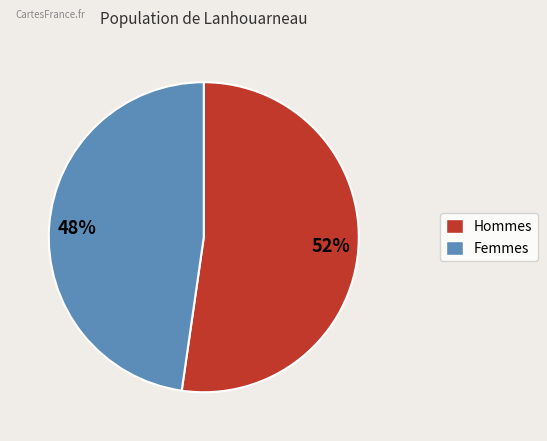

Is there any slice that represents more than half of the pie?

Yes